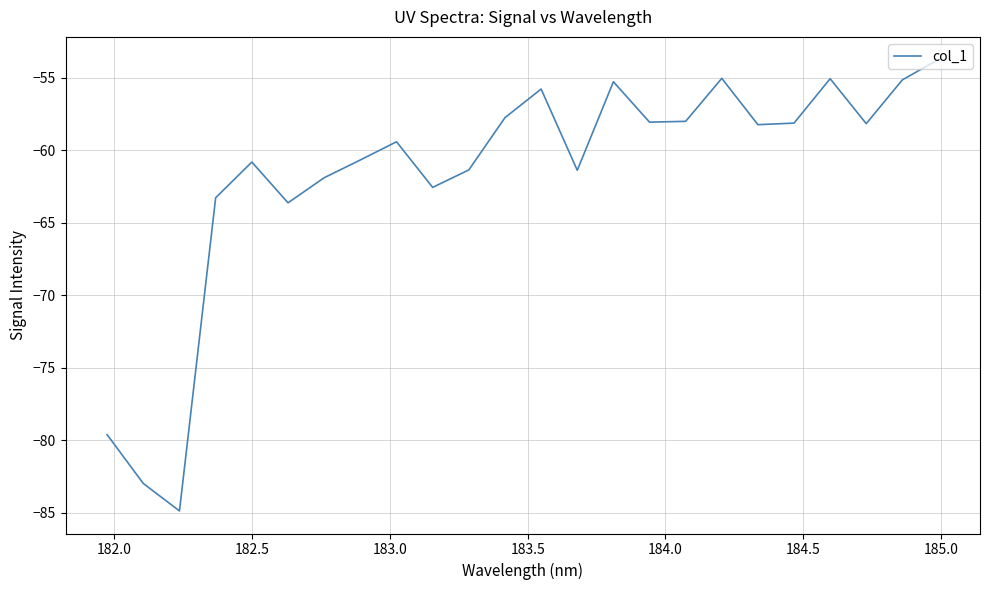

What is the difference between the maximum and minimum values?

31.1